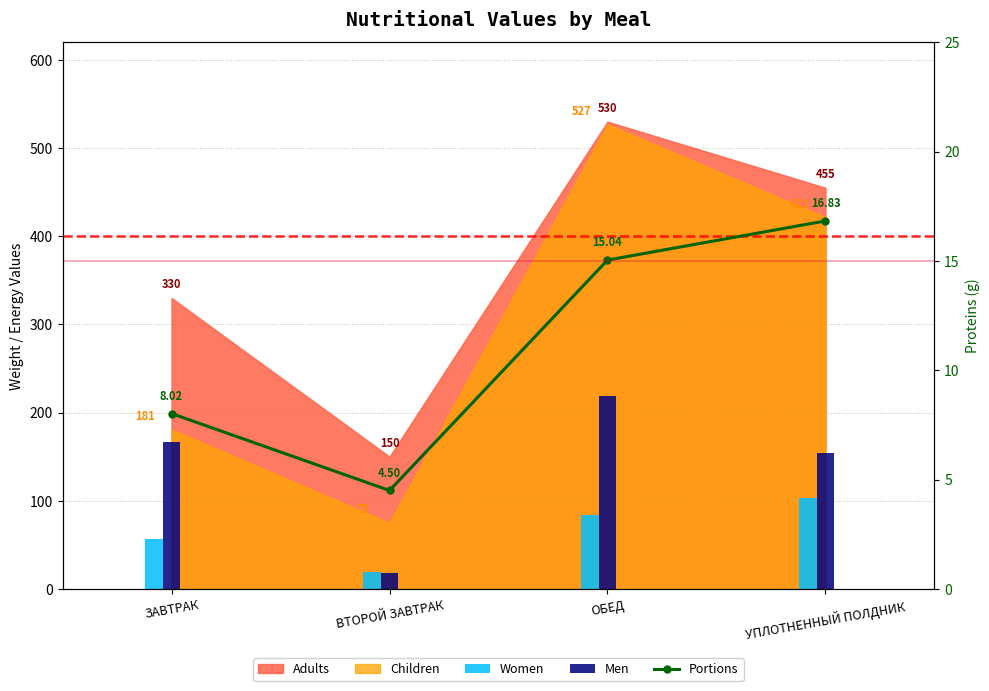

The value of Men at ОБЕД is 61.0. True or false?

False